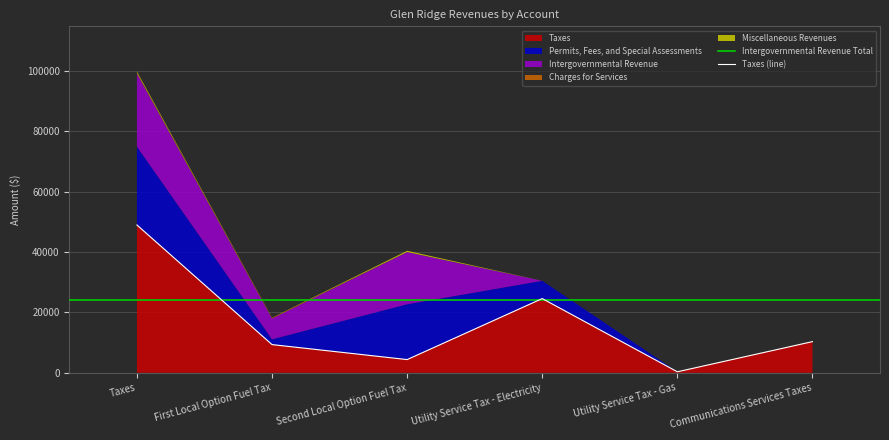

What is the label of the 3rd point from the left?

Second Local Option Fuel Tax